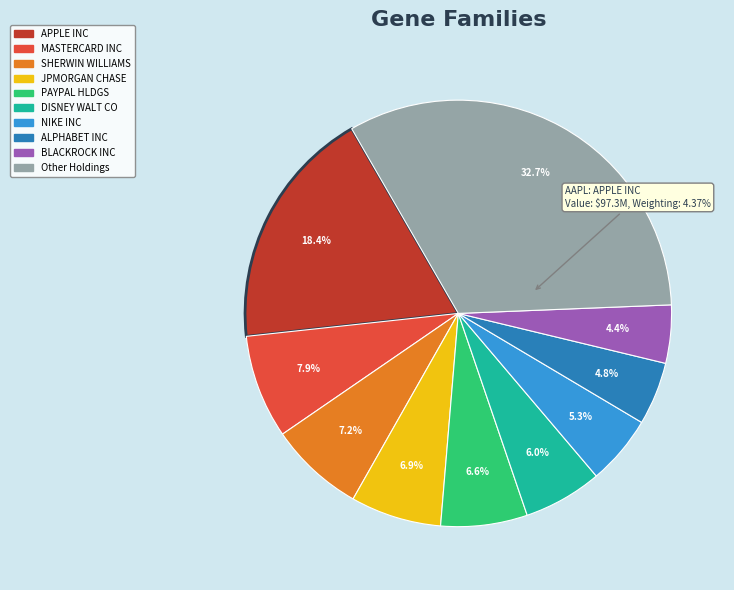

Which has a higher value, NKE or GOOG?

NKE